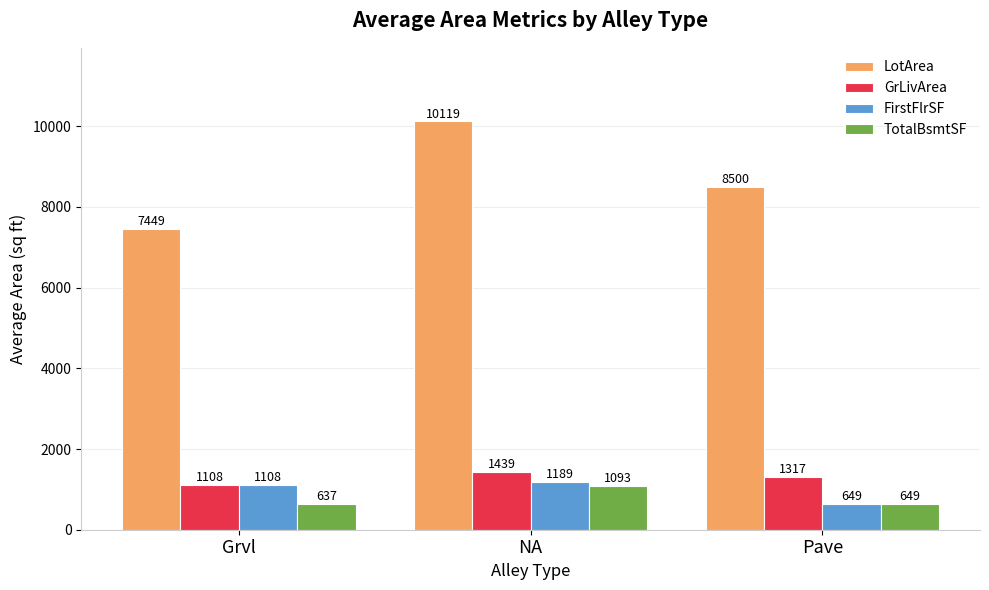

The GrLivArea series shows 735.3 at NA. True or false?

False